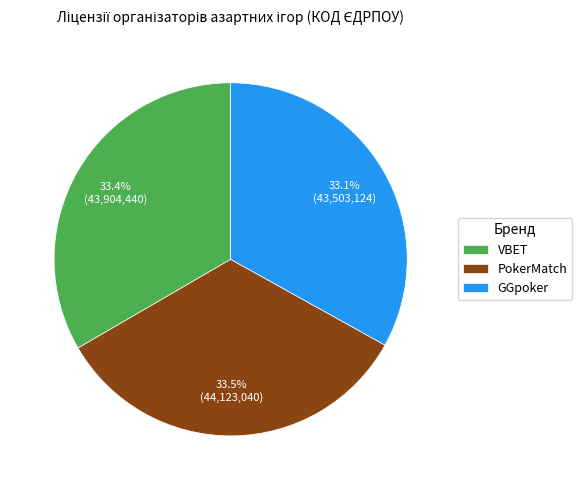

Is there a majority slice in this chart?

No